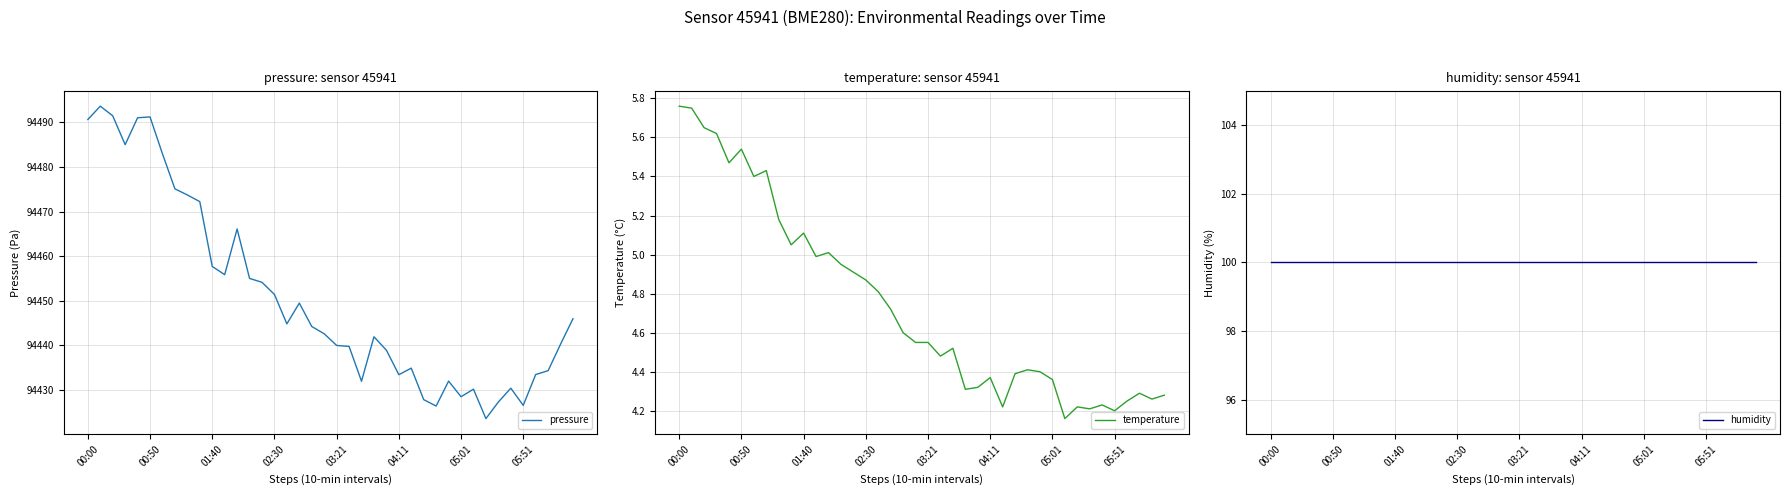

Is this an area chart (filled region under the line)?

No